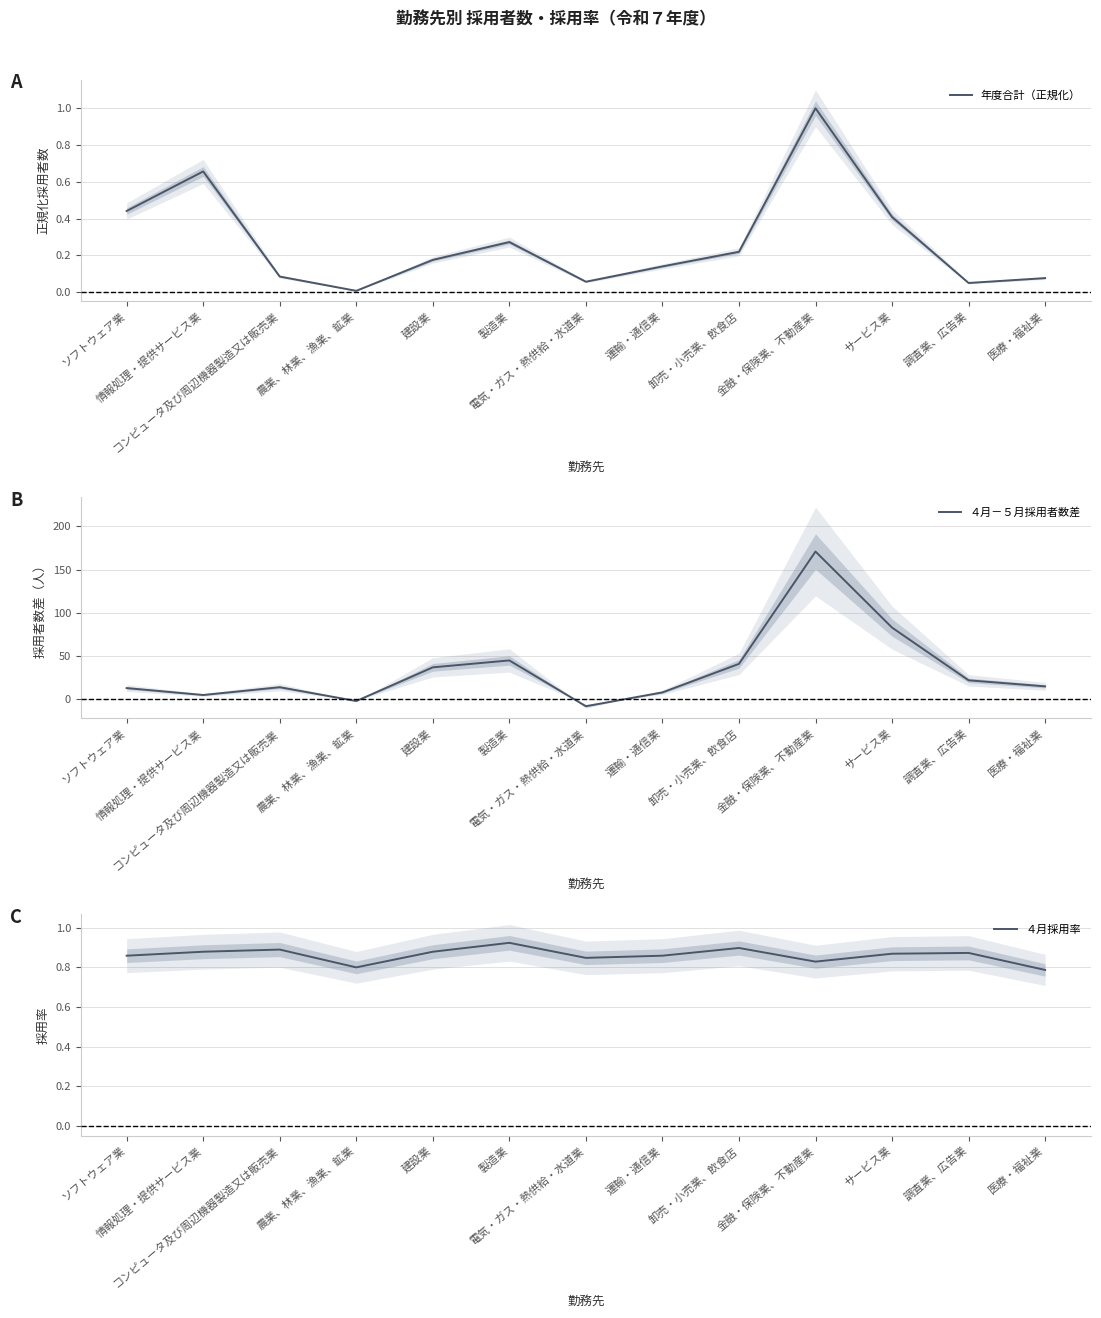

At which category is the sum across all series the highest?

金融・保険業、不動産業